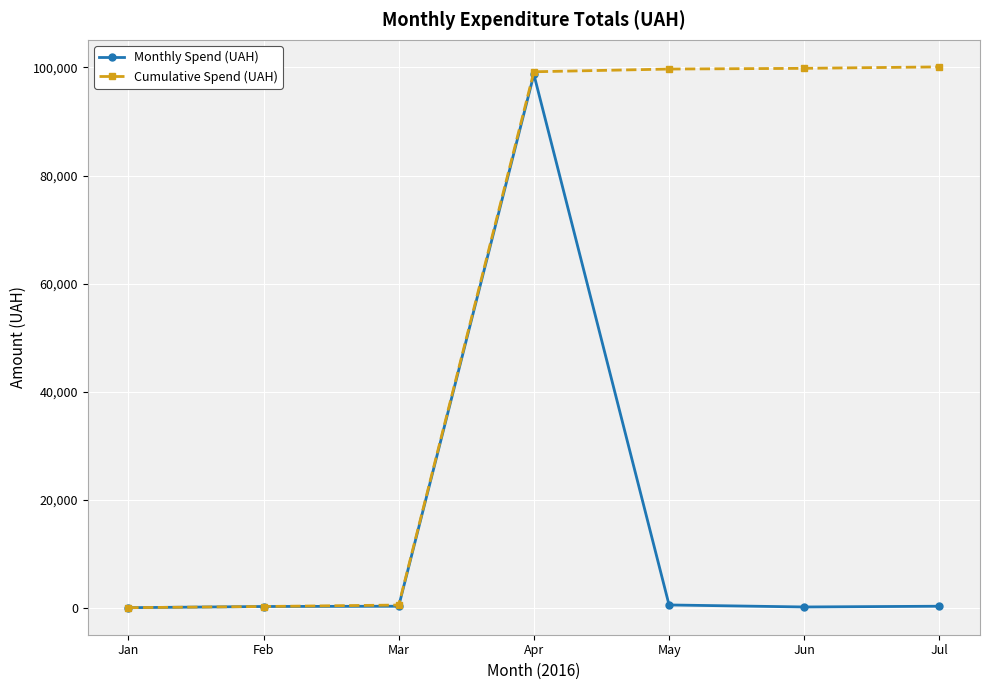

What is the maximum value for Cumulative Spend (UAH)?

100108.9